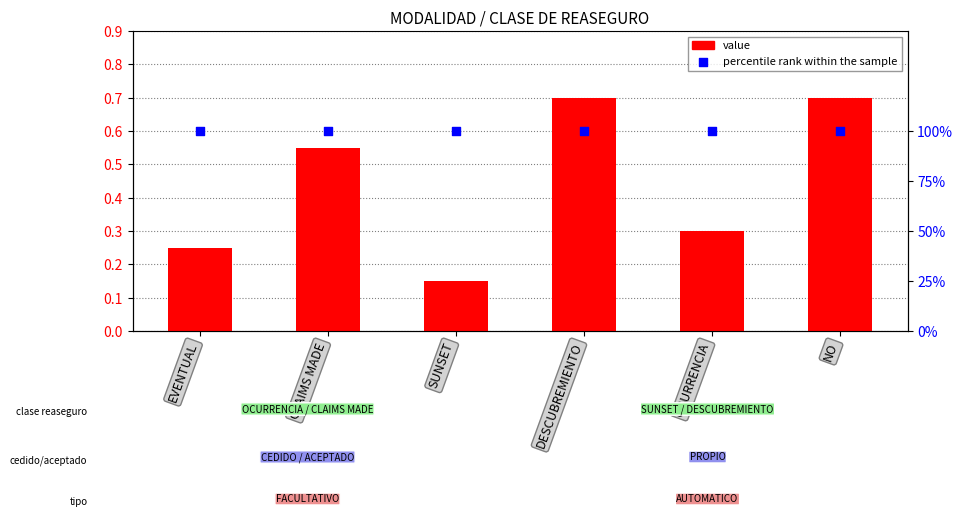

At how many categories does at least one series exceed 0?

6